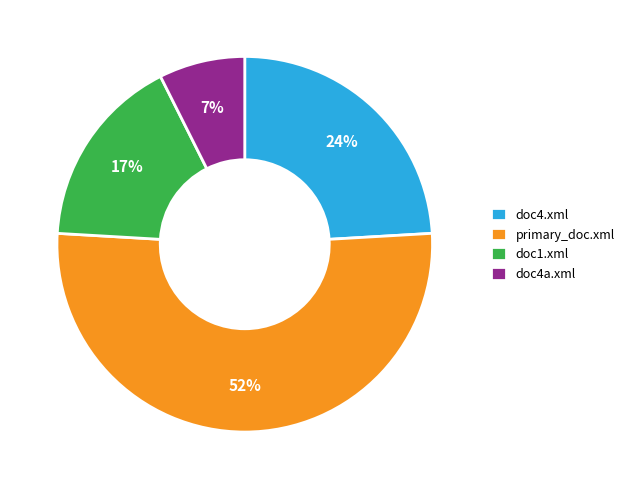

Which category has the biggest portion of the pie?

primary_doc.xml